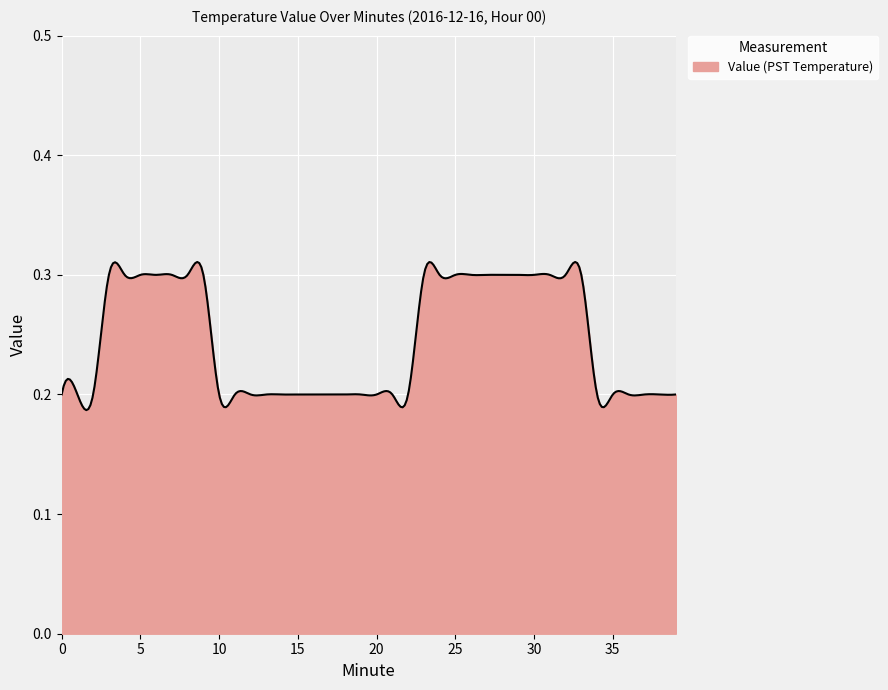

Does the chart have visible grid lines?

Yes